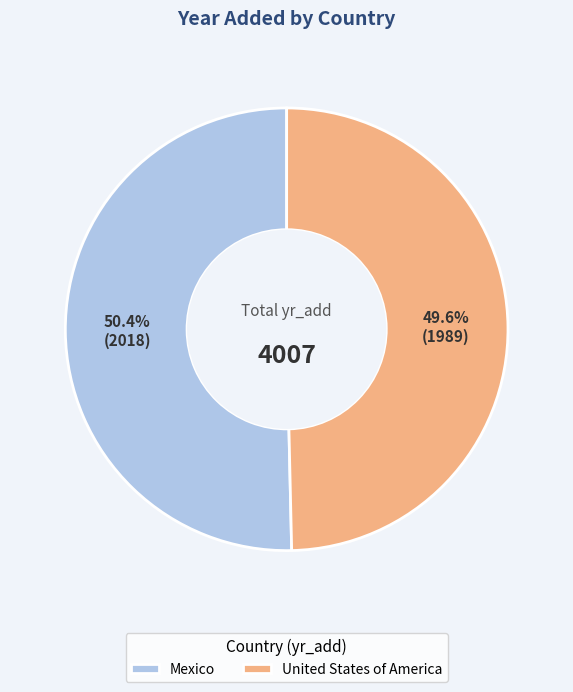

Which slice is the largest?

Mexico